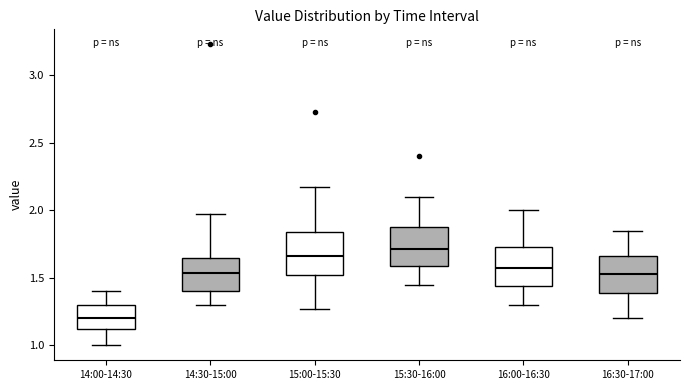

Reading left to right, transcribe this box plot: for each box, give where its median line is, the range the box spans, and where its two whiskers end, as read against the y-axis. The values are not printed on the chart, so give them approximately, as read against the axis.

14:00-14:30: median 1.20, box 1.10 to 1.30, whiskers 1.00 to 1.40
14:30-15:00: median 1.55, box 1.40 to 1.65, whiskers 1.30 to 1.95
15:00-15:30: median 1.65, box 1.50 to 1.85, whiskers 1.25 to 2.15
15:30-16:00: median 1.70, box 1.60 to 1.90, whiskers 1.45 to 2.10
16:00-16:30: median 1.60, box 1.45 to 1.75, whiskers 1.30 to 2.00
16:30-17:00: median 1.55, box 1.40 to 1.65, whiskers 1.20 to 1.85